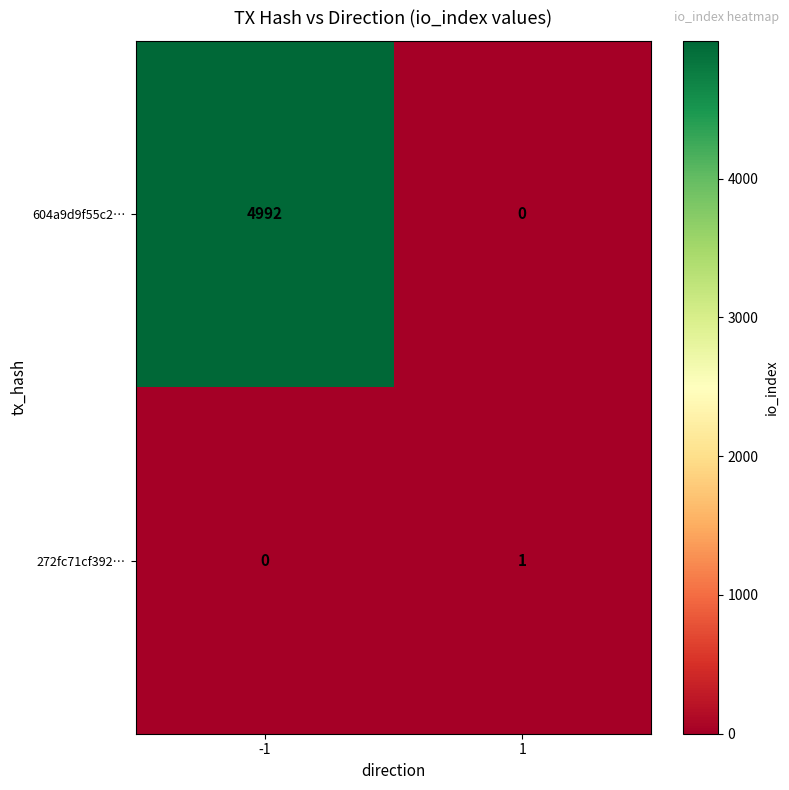

List the series in order of their overall mean, lowest first.

272fc71cf392…, 604a9d9f55c2…